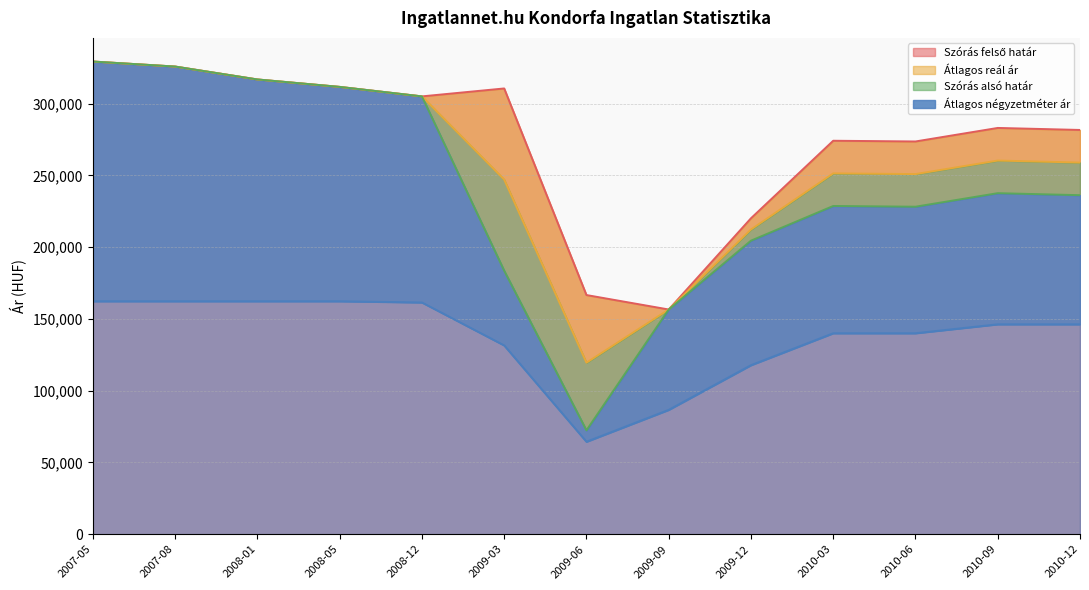

Between 2008-05 and 2009-06, which series saw the biggest shift?

Szórás alsó határ